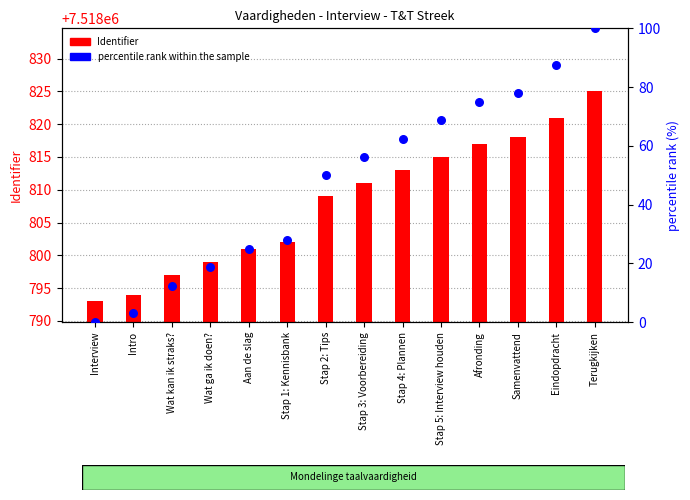

At how many categories does at least one series exceed 4661071?

14